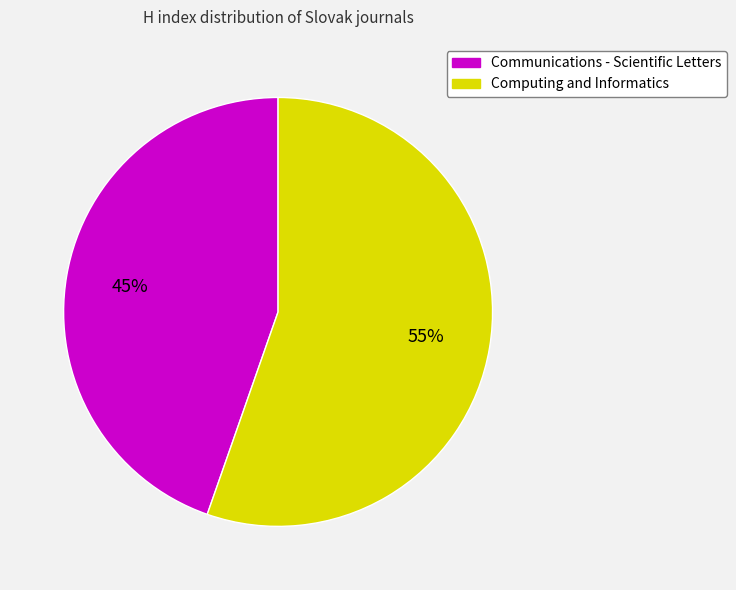

Rank the categories by value from lowest to highest.

Communications - Scientific Letters, Computing and Informatics